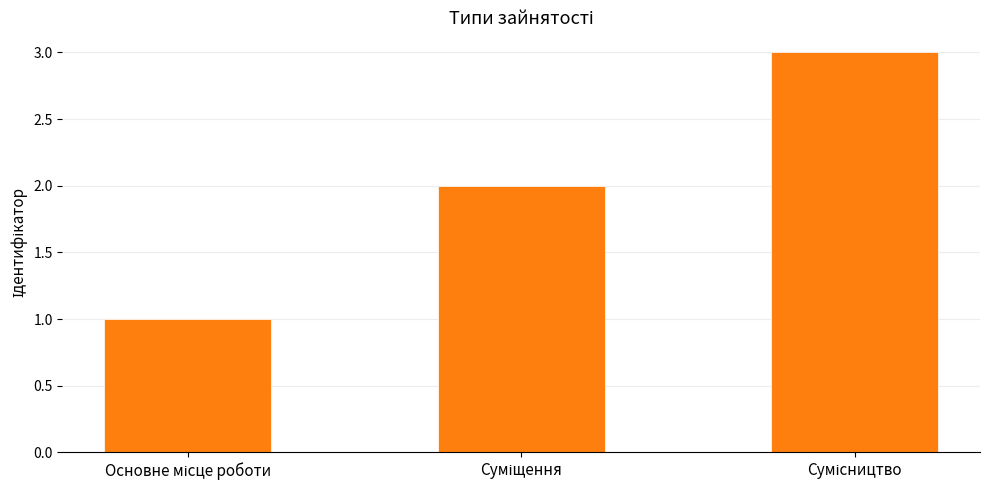

What is the sum of all values?

6